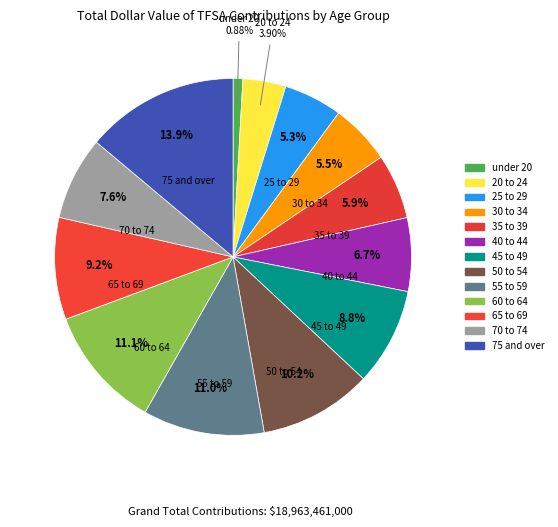

Count the number of slices in the pie.

13